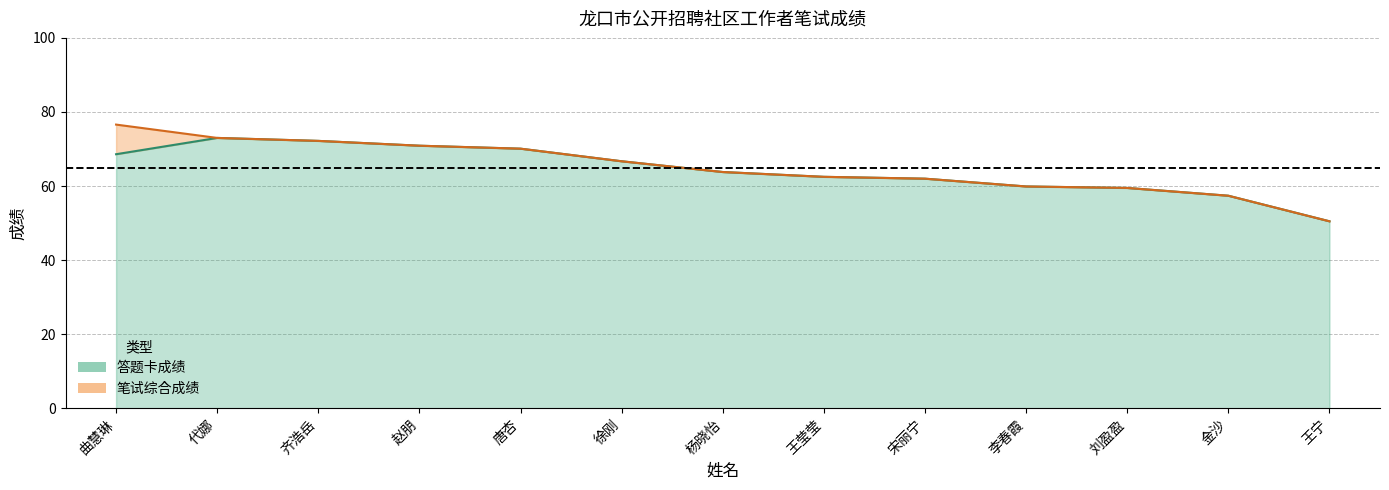

At which label is 笔试综合成绩 closest to 63?

王莹莹